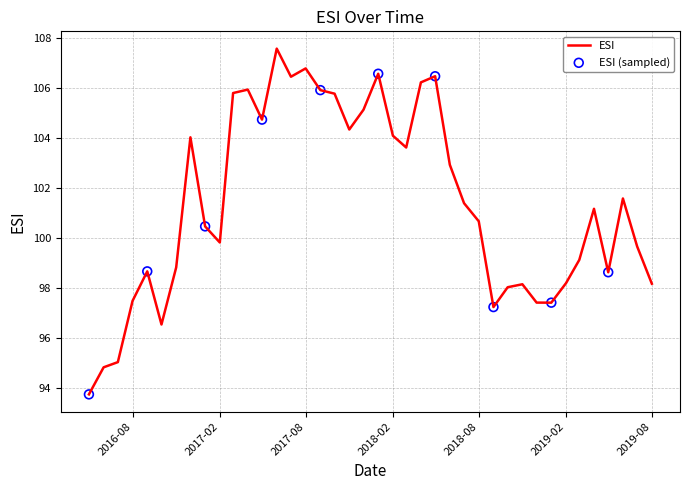

What is the smallest value displayed?

93.7